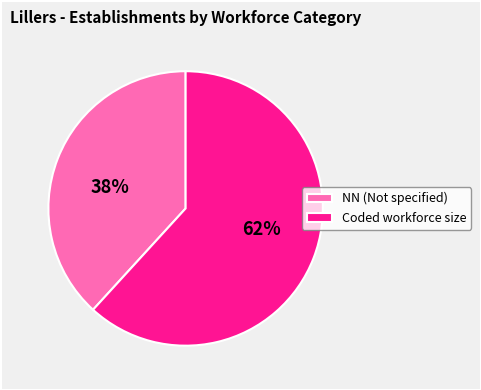

Is the sum of NN (Not specified) and Coded workforce size greater than half?

Yes